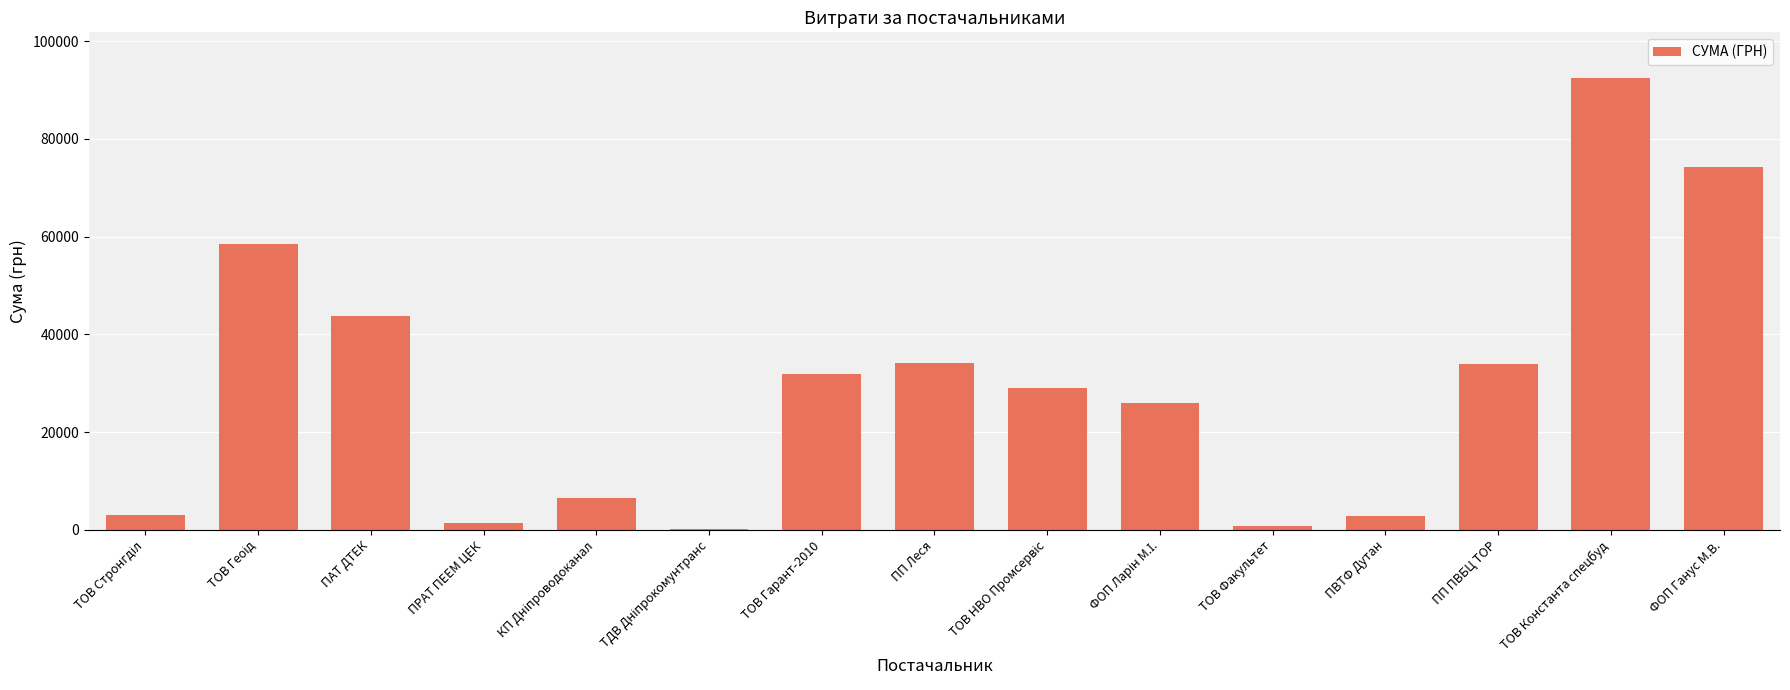

At which label is the value closest to 46386?

ПАТ ДТЕК